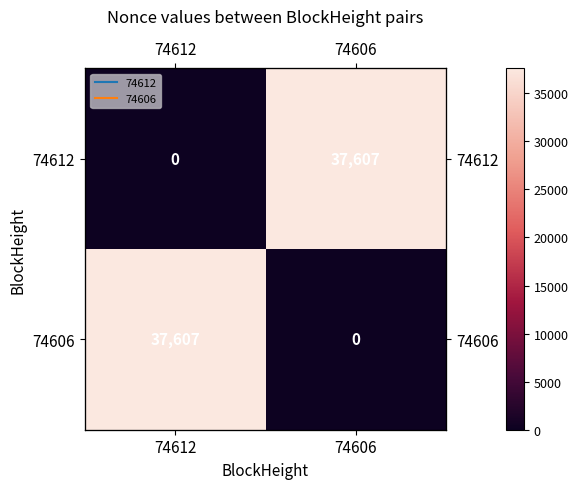

What is the sum of all 74612 values?

37607